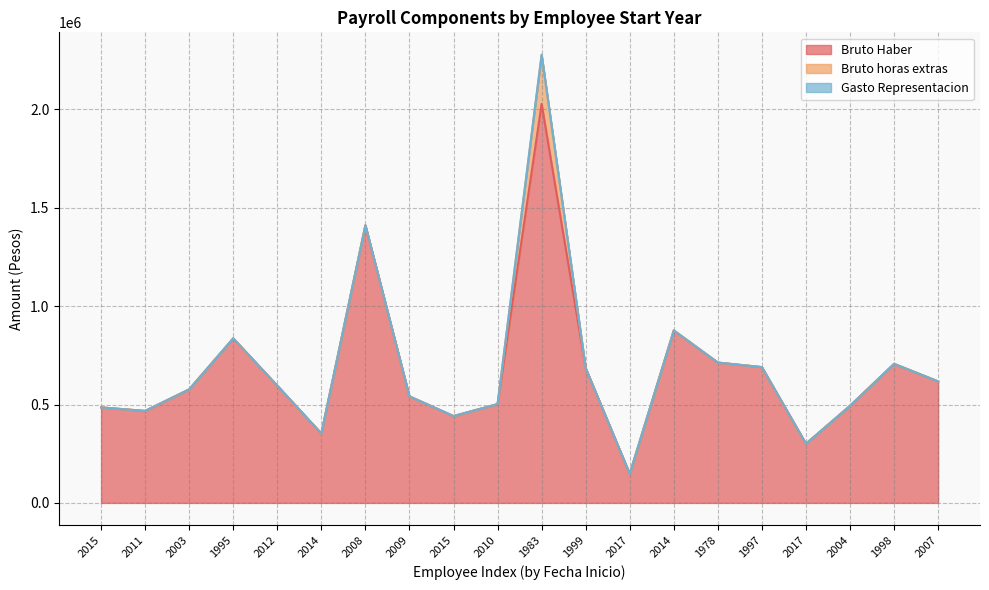

True or false: Bruto Haber has a value of 529549 at 2017.

False